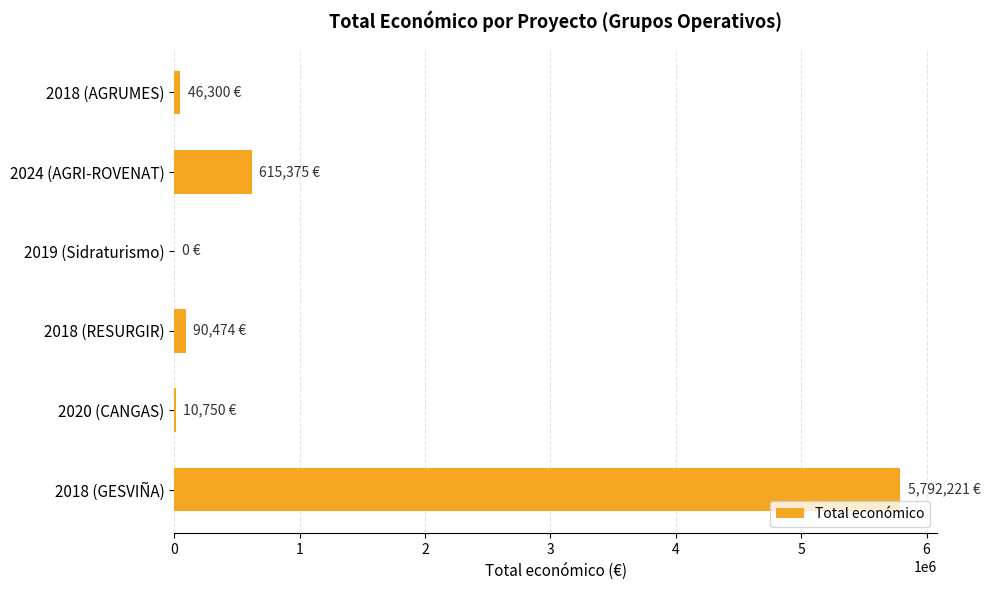

What is the maximum value shown in the chart?

5792221